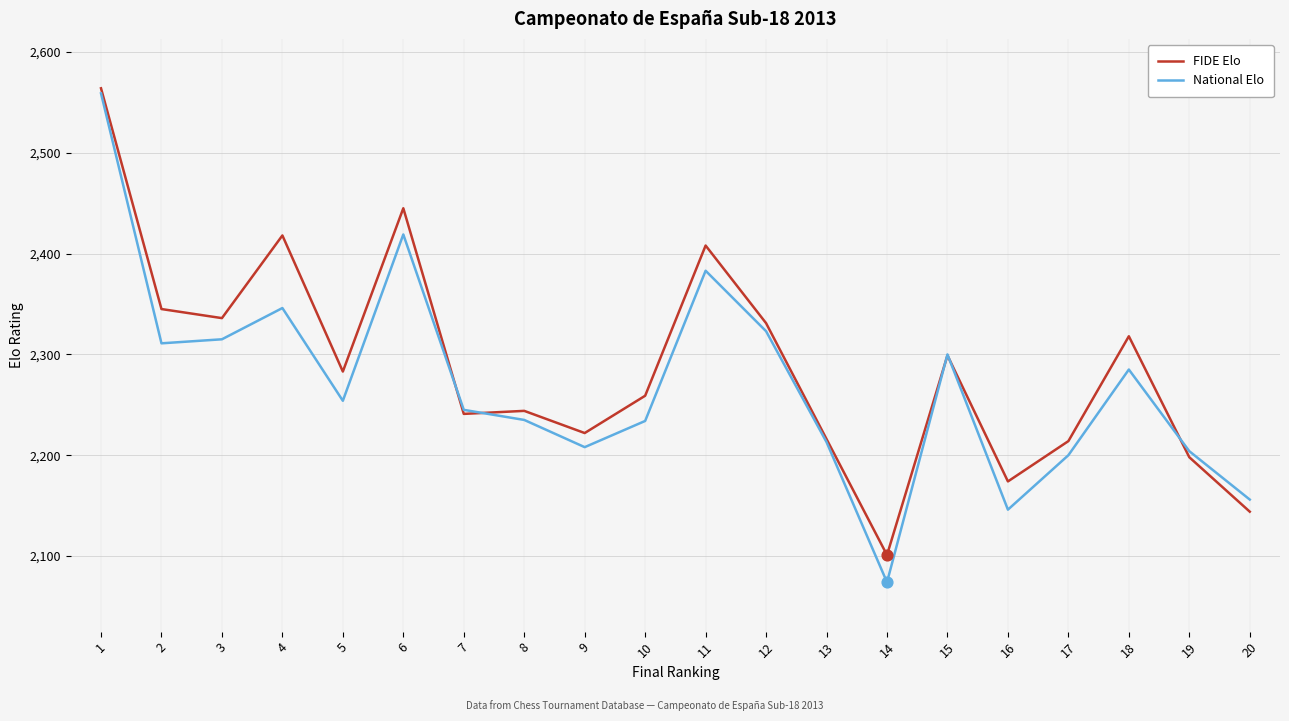

At how many categories does at least one series exceed 2474?

1